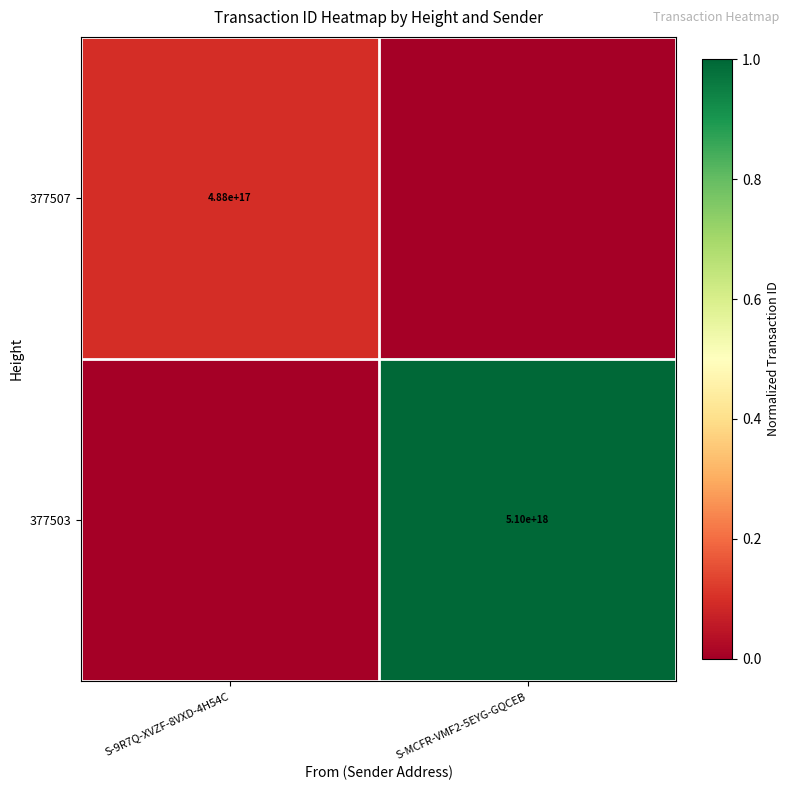

The value of 377507 at S-9R7Q-XVZF-8VXD-4H54C is 0.2. True or false?

False